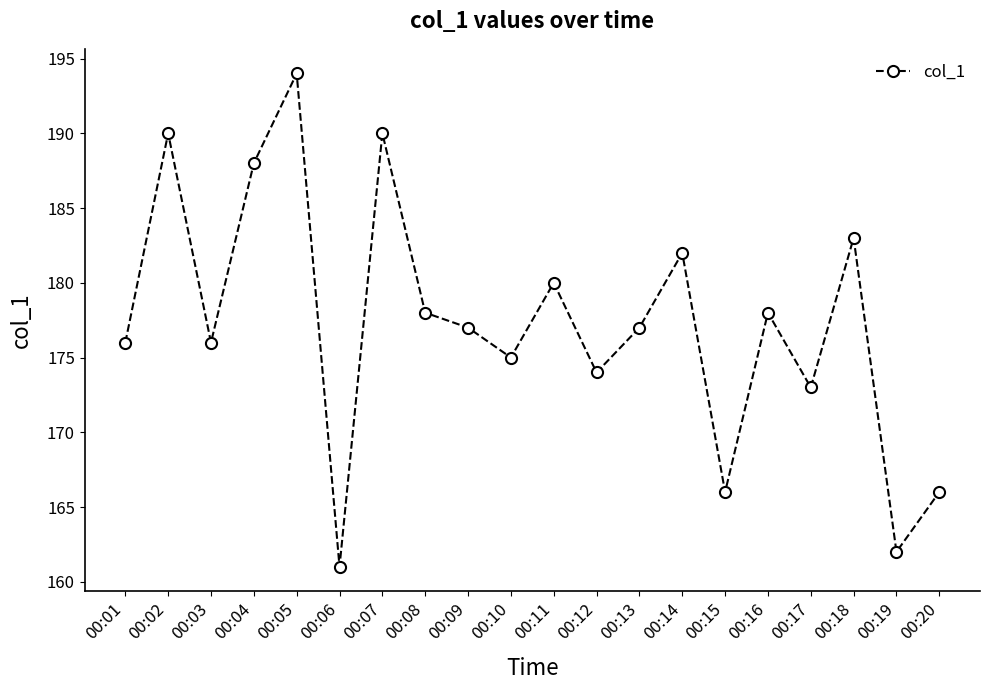

How many points are lower than both their immediate neighbors (excluding endpoints)?

7